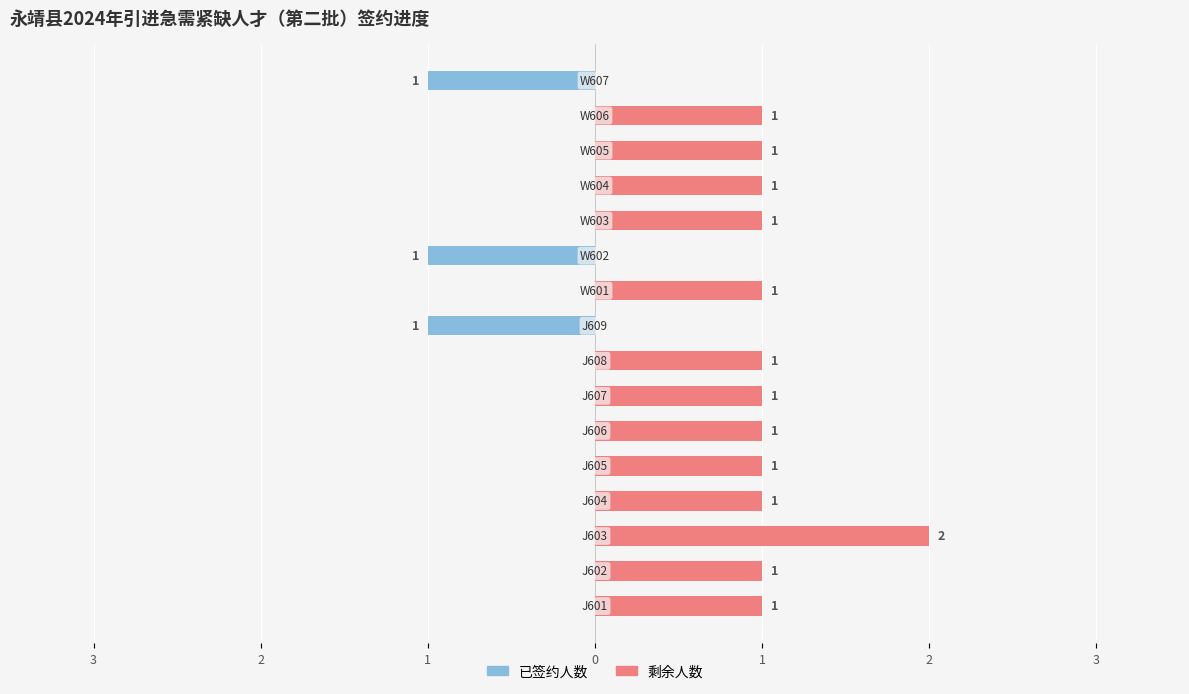

What is the label of the 12th bar from the right?

1